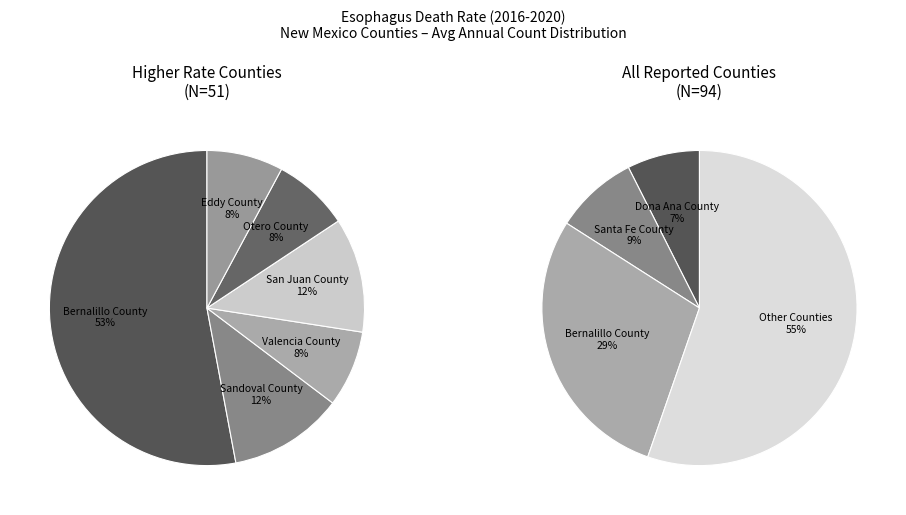

Is it true that Valencia County is 26% of the pie?

False